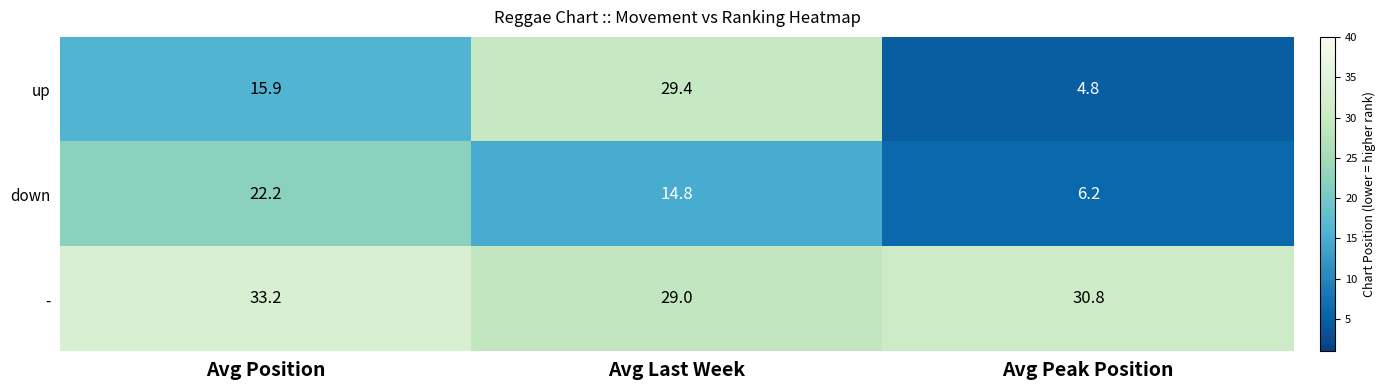

At how many categories does at least one series exceed 20?

3